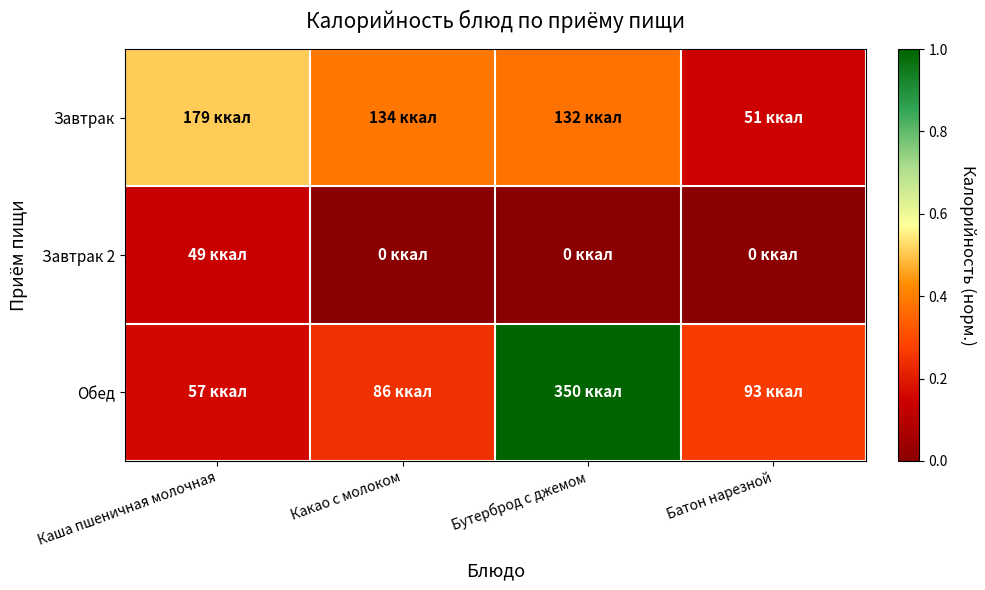

List the series in order of their overall mean, lowest first.

Завтрак 2, Завтрак, Обед